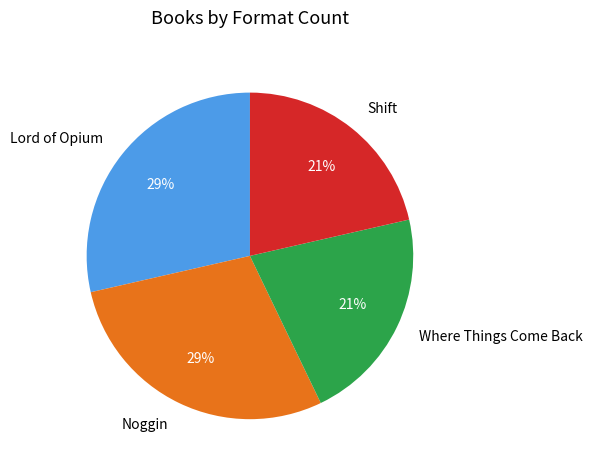

How many slices are in this pie chart?

4